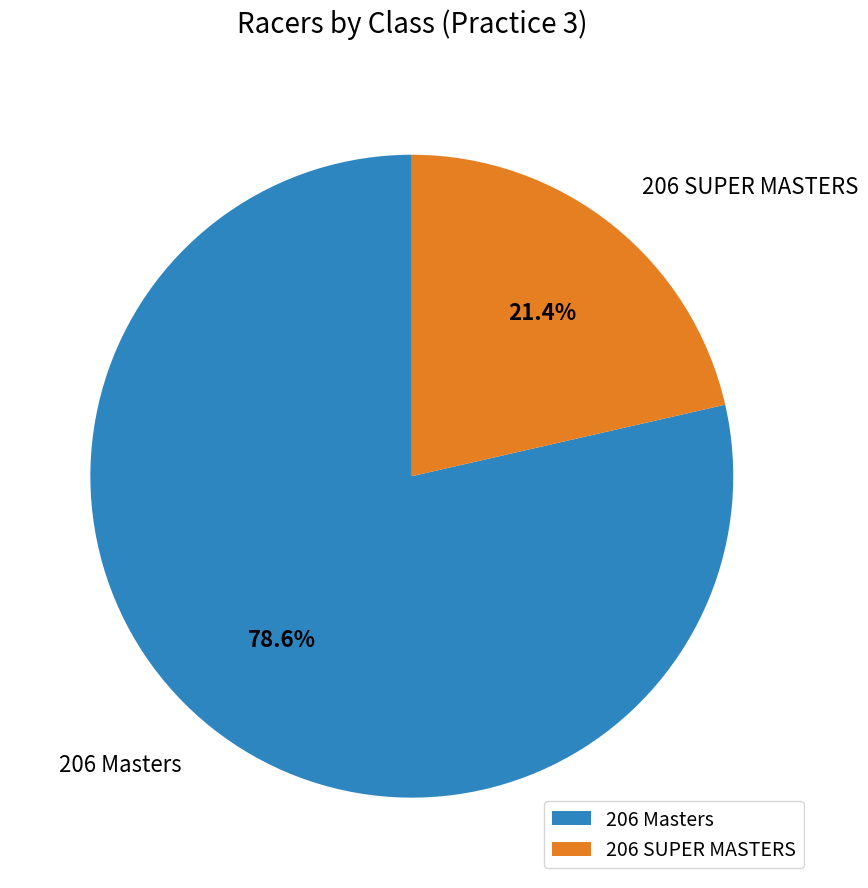

To the nearest percent, what percentage of the pie is 206 SUPER MASTERS?

21%